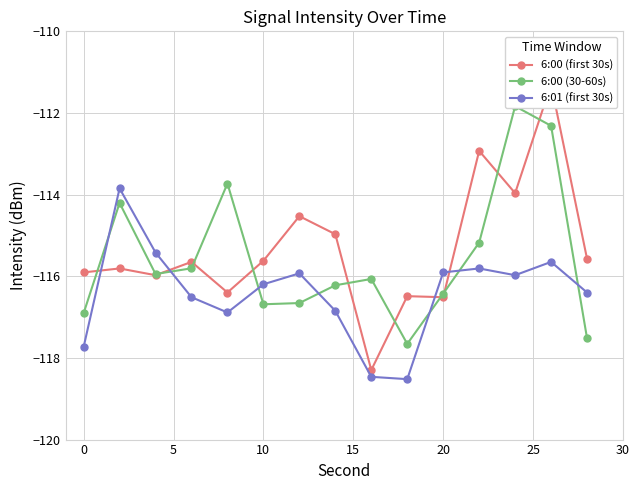

After their last crossing, which series has the higher values: 6:00 (30-60s) or 6:00 (first 30s)?

6:00 (first 30s)